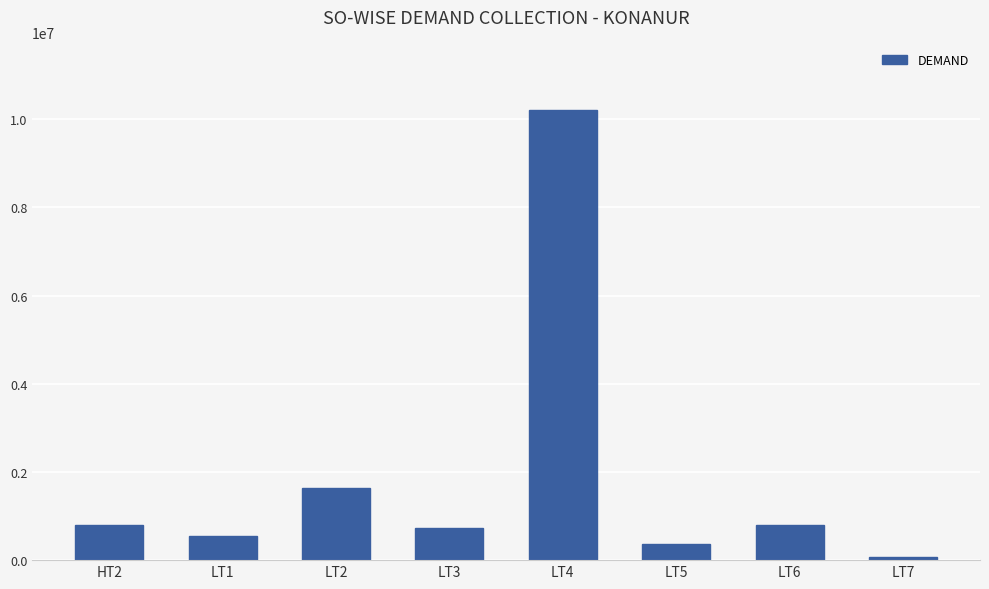

What is the change in value from HT2 to LT5?

-422126.0